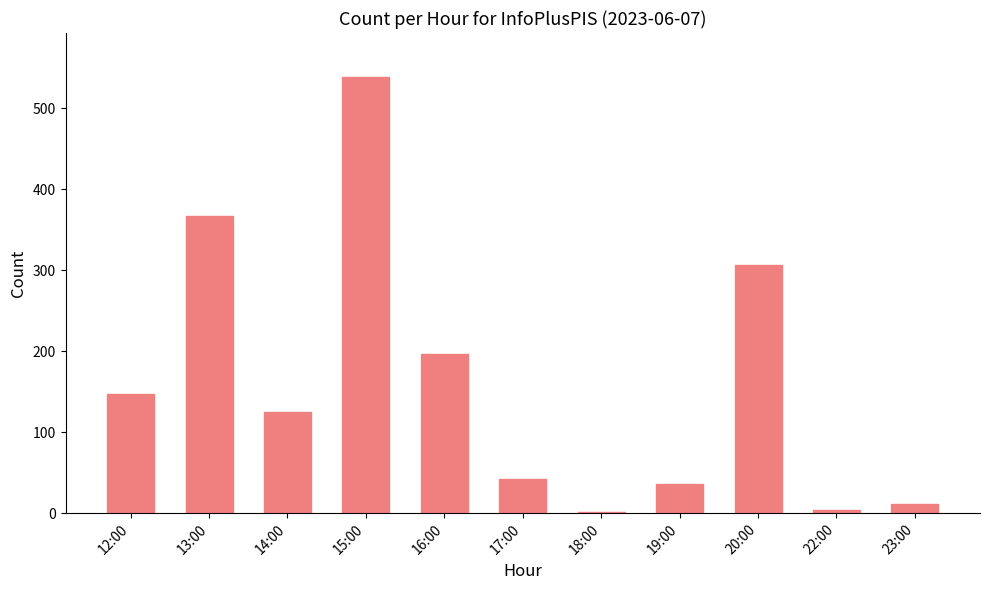

At which label is the value closest to 270?

20:00